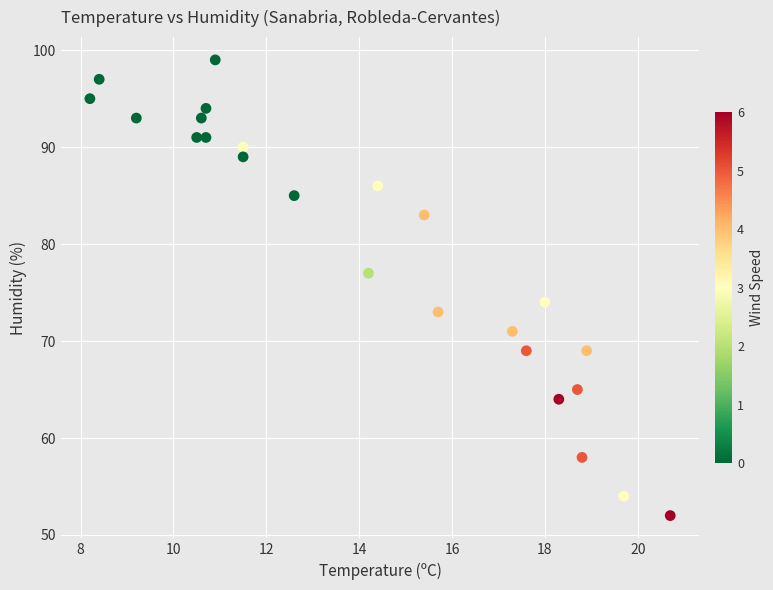

What Y value in the scatter plot is closest to 75?

74